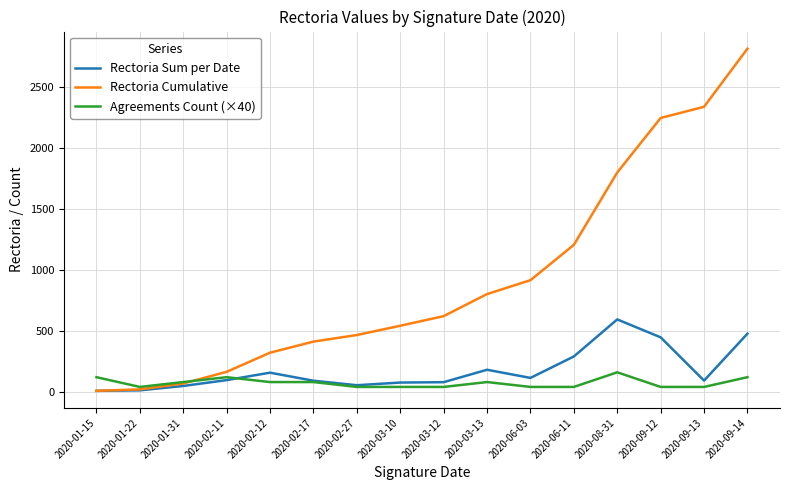

What is the minimum value for Rectoria Cumulative?

8